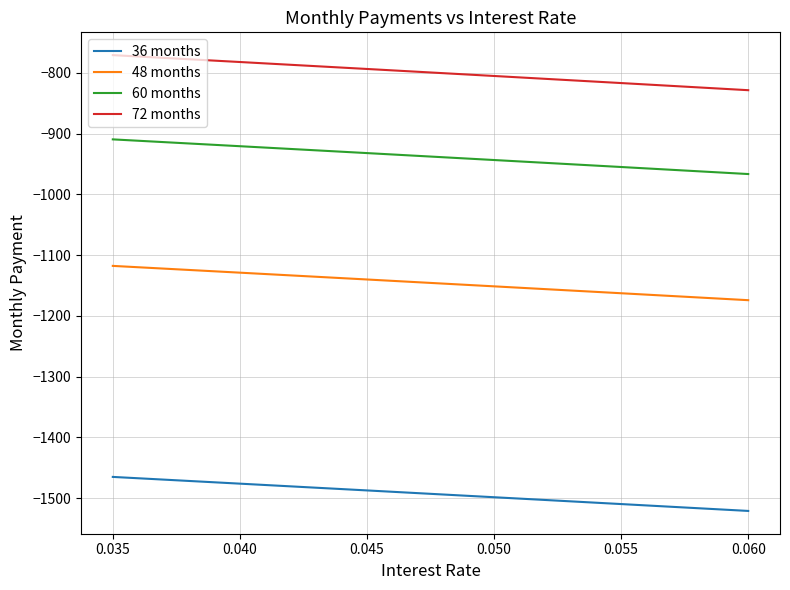

Rank the series by their maximum value, from highest to lowest.

72 months, 60 months, 48 months, 36 months